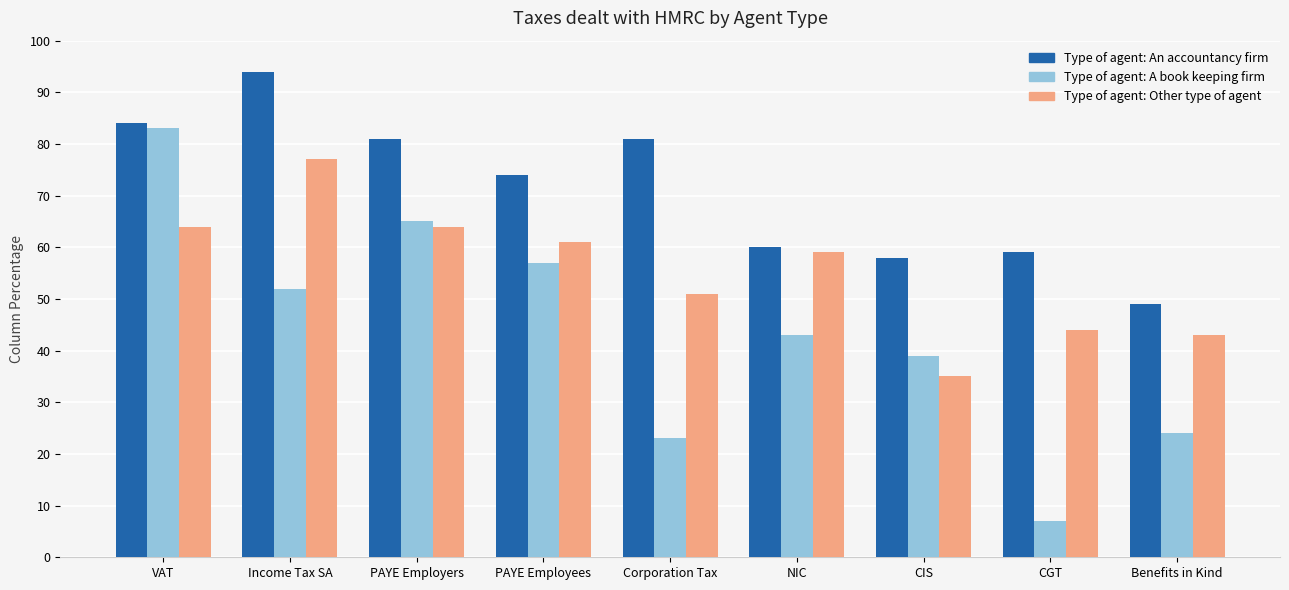

Reading left to right, what are all the values shown in this chart?

Type of agent: An accountancy firm: VAT=0.8	Income Tax SA=0.9	PAYE Employers=0.8	PAYE Employees=0.7	Corporation Tax=0.8	NIC=0.6	CIS=0.6	CGT=0.6	Benefits in Kind=0.5
Type of agent: A book keeping firm: VAT=0.8	Income Tax SA=0.5	PAYE Employers=0.7	PAYE Employees=0.6	Corporation Tax=0.2	NIC=0.4	CIS=0.4	CGT=0.1	Benefits in Kind=0.2
Type of agent: Other type of agent: VAT=0.6	Income Tax SA=0.8	PAYE Employers=0.6	PAYE Employees=0.6	Corporation Tax=0.5	NIC=0.6	CIS=0.3	CGT=0.4	Benefits in Kind=0.4